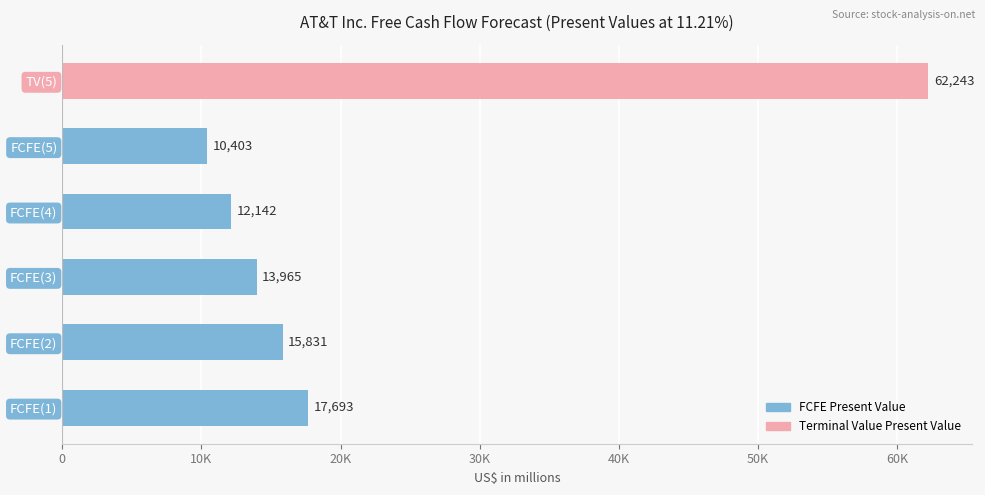

What is the sum of all values?

132277